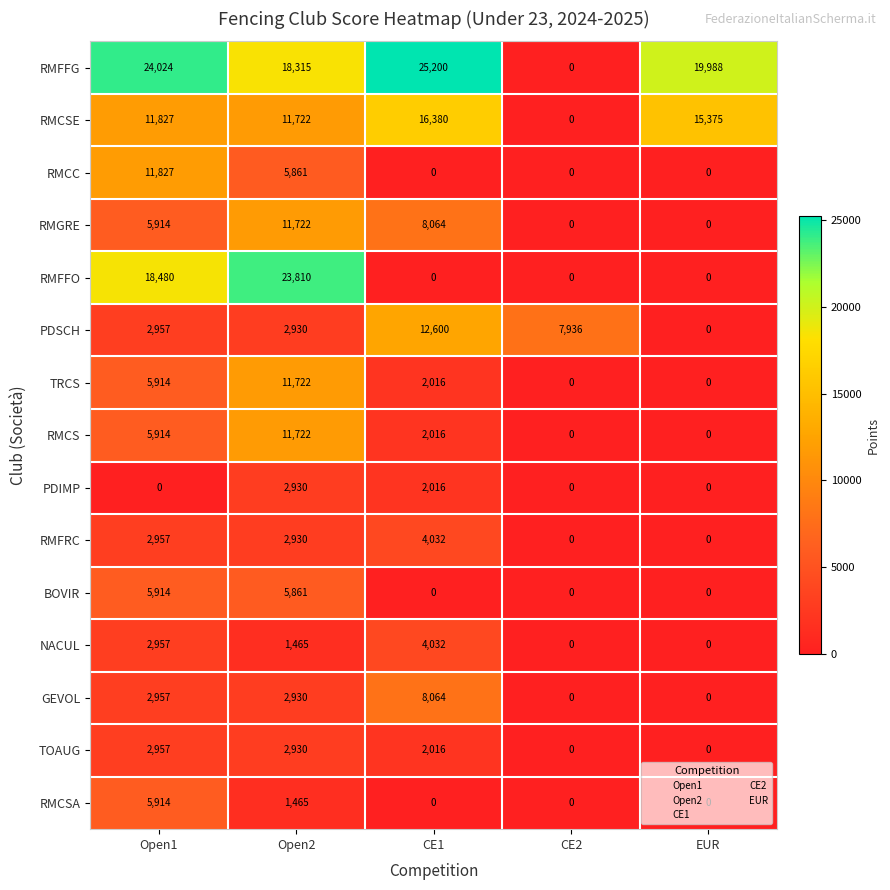

Which series changed the most between CE2 and EUR?

RMFFG